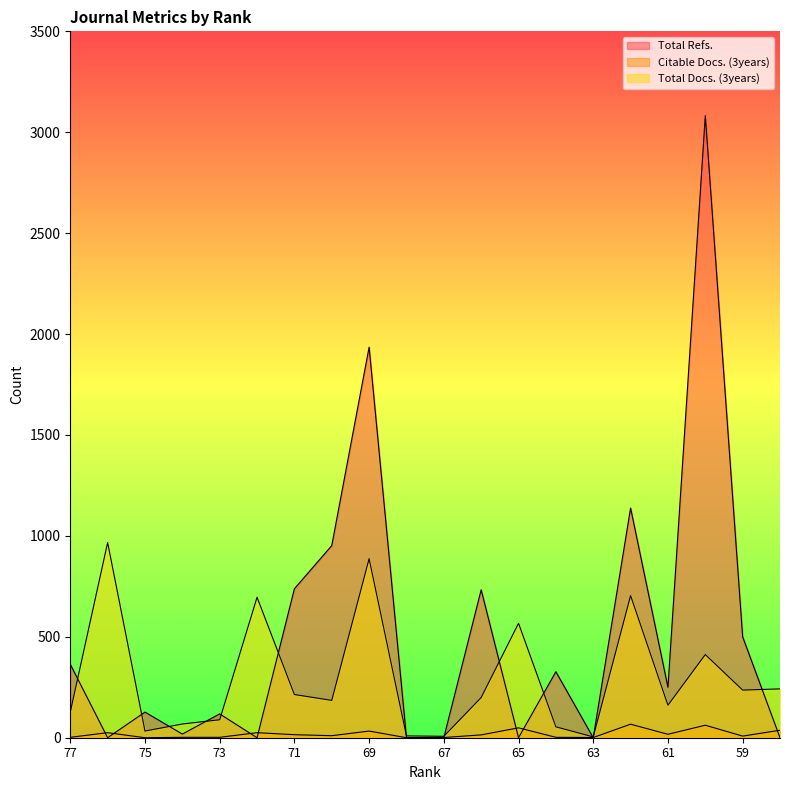

Reading right to left, transcribe all the data shown in this chart.

Total Refs.: 0	500	3082	250	1138	0	327	0	733	0	0	1935	952	738	0	118	18	127	0	364
Citable Docs. (3years): 37	8	62	17	67	1	2	49	14	1	0	33	10	15	25	2	2	0	25	2
Total Docs. (3years): 242	236	412	161	704	4	54	567	199	7	9	887	185	214	696	89	68	33	967	127